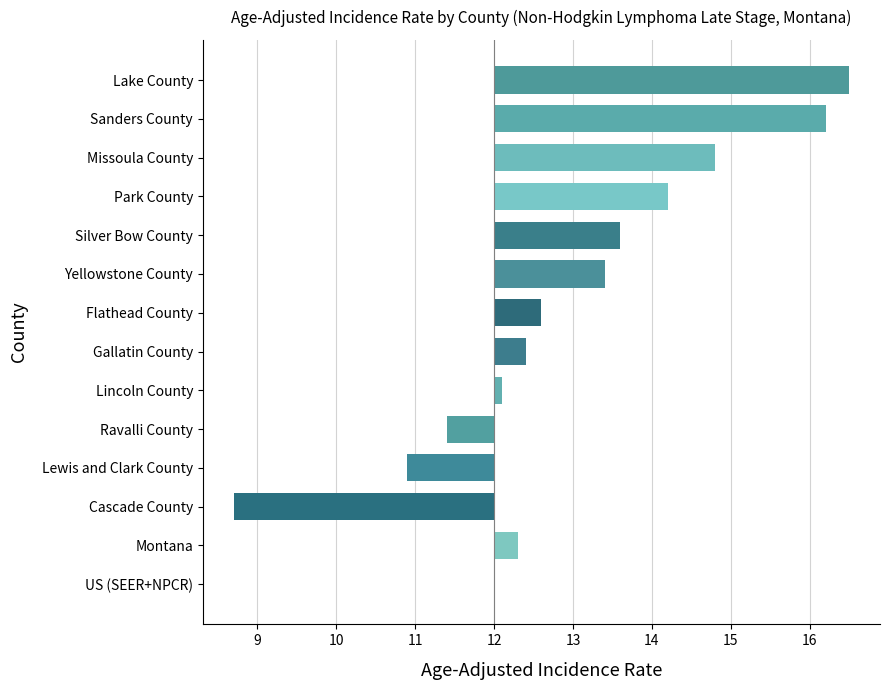

How many positive values are there?

10